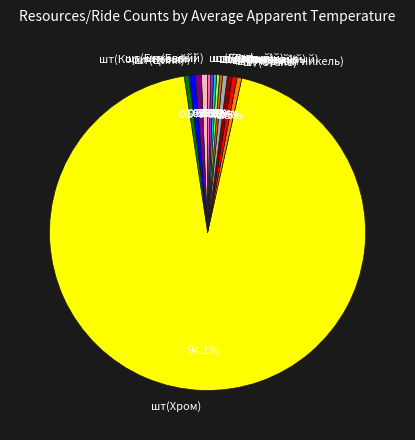

To the nearest percent, what is the average slice percentage?

7%